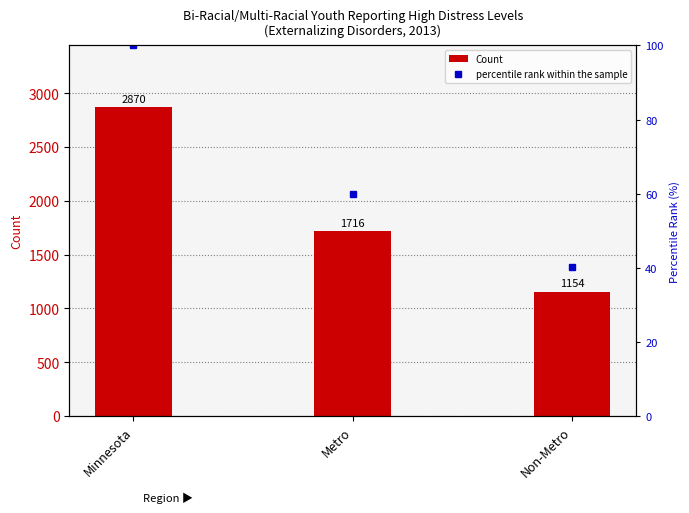

At which category does the chart reach its peak across all series?

Minnesota